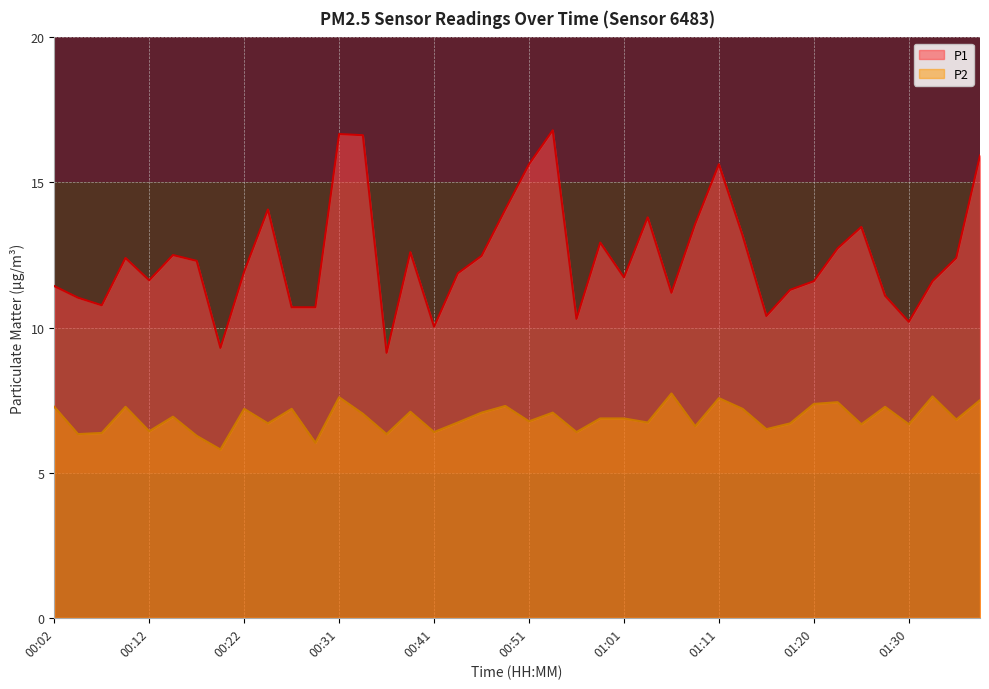

The P2 series shows 7.4 at 01:20. True or false?

True